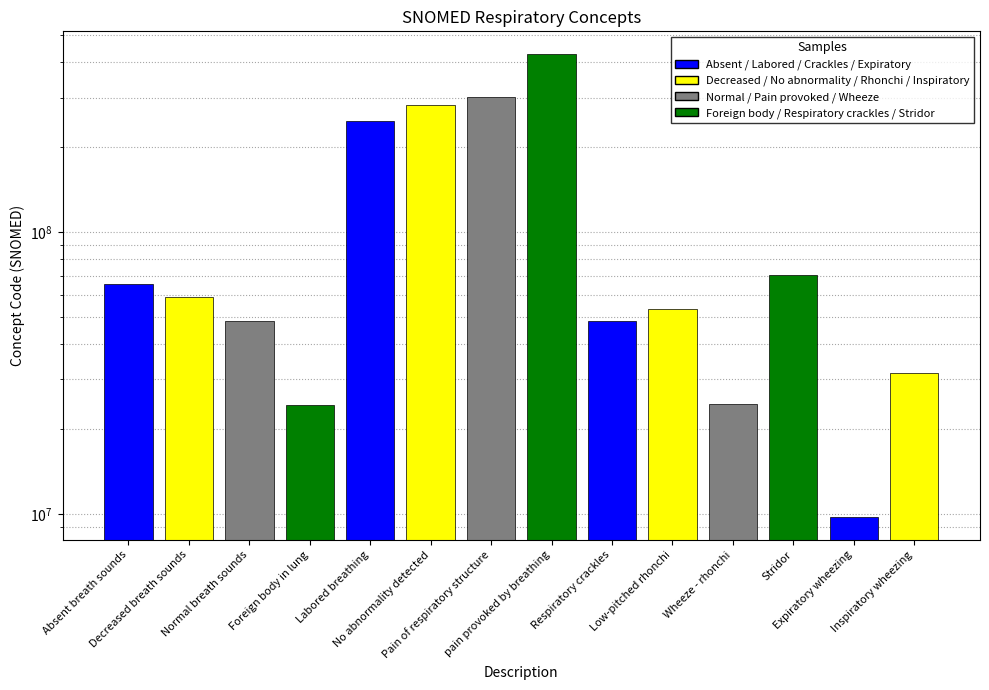

What is the value of the 14th bar from the left?

31572008